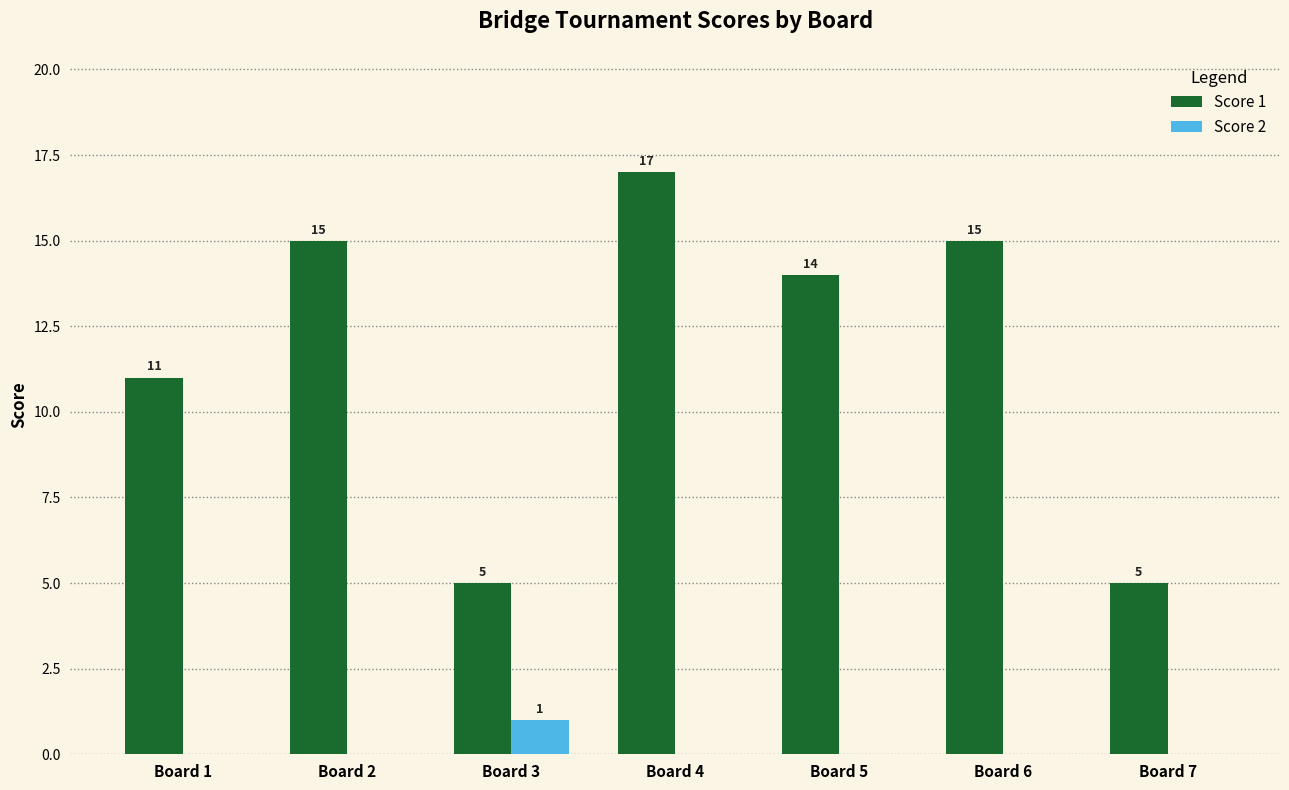

Reading right to left, list all the values displayed in this chart.

Score 1: 5	15	14	17	5	15	11
Score 2: 0	0	0	0	1	0	0